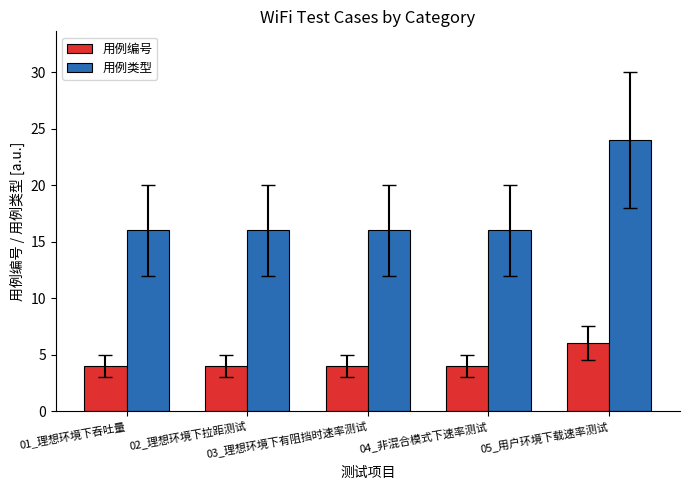

What is the value of the 用例类型 bar at the 2nd from the left?

16